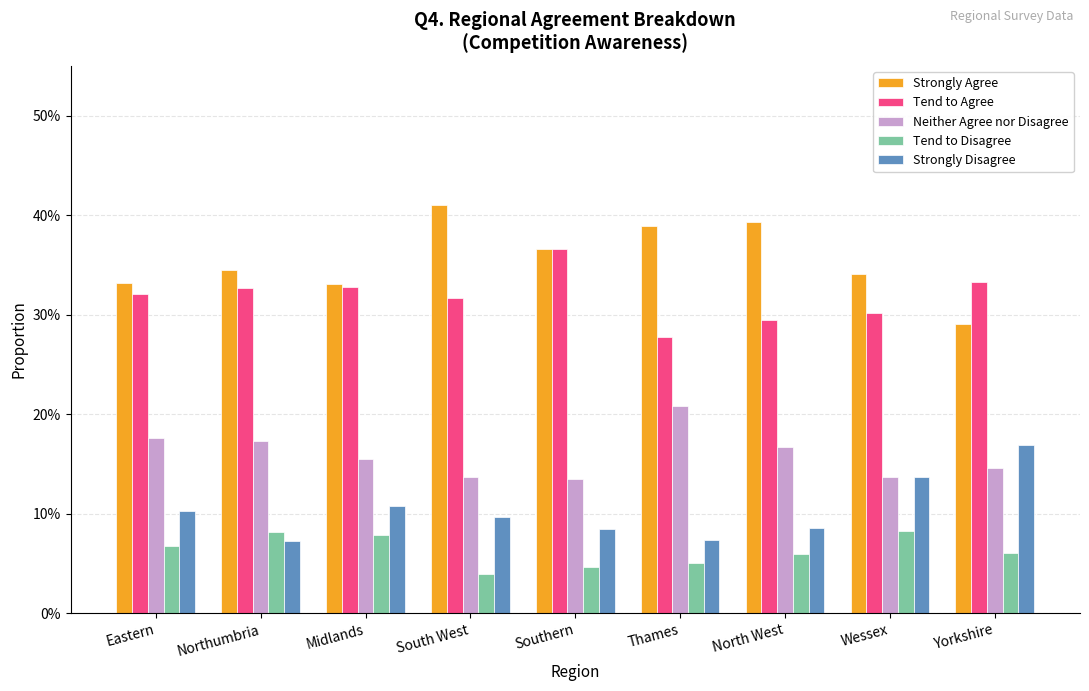

Does the chart contain any negative values?

No